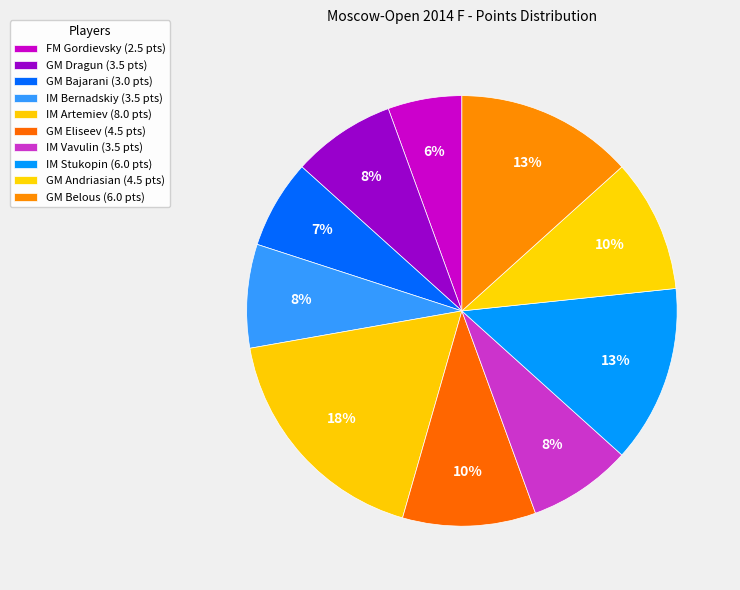

What is the smallest slice in the pie chart?

FM Gordievsky